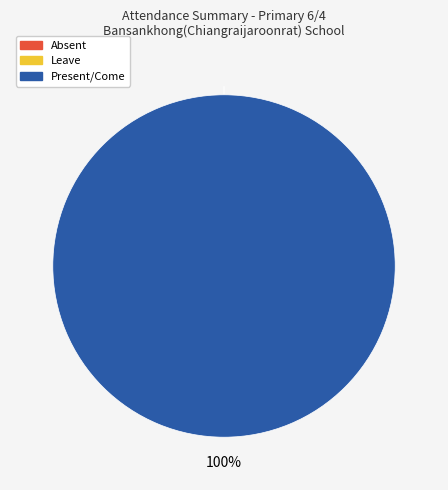

To the nearest percent, what is the difference between the largest and smallest slice percentages?

100%